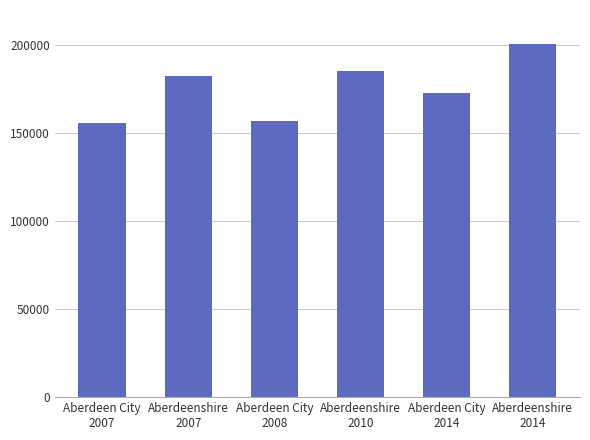

Reading left to right, transcribe all the data shown in this chart.

155666	182576	156732	185454	172612	200780